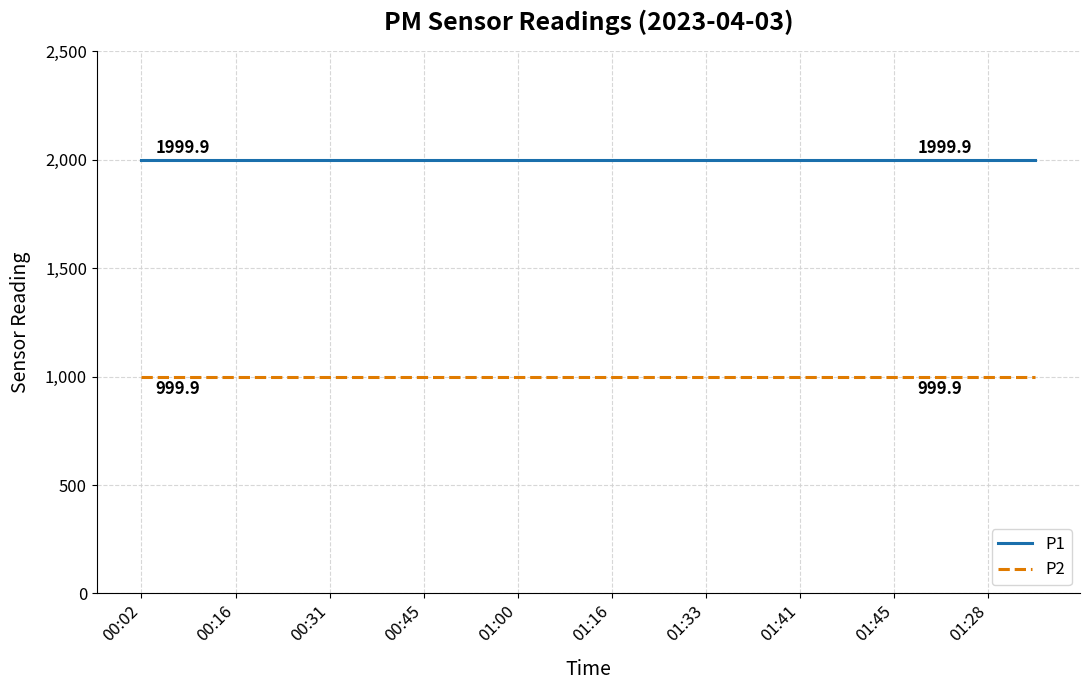

Which series has the largest total across all categories?

P1